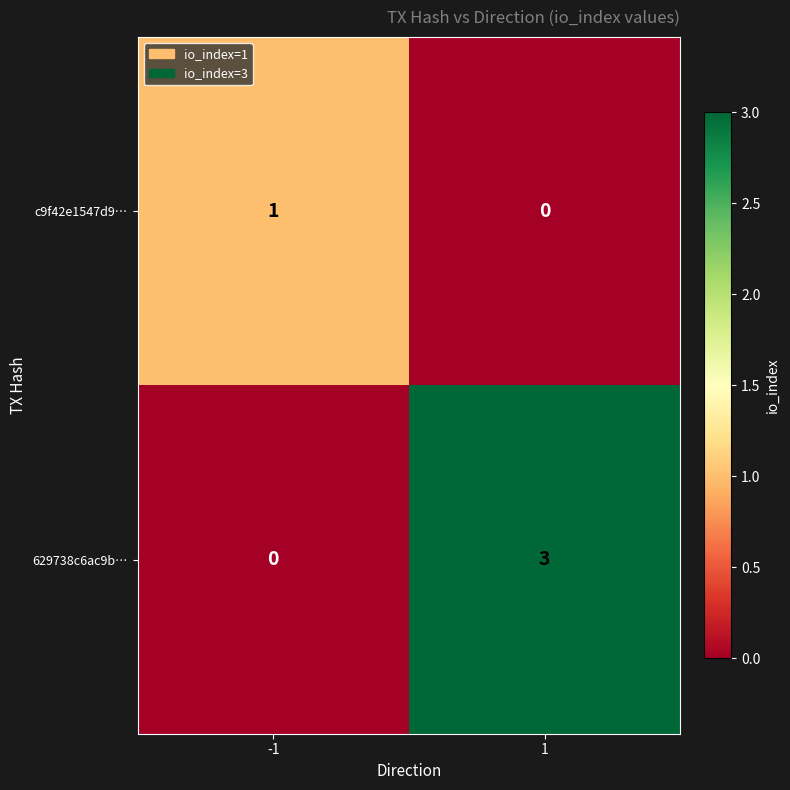

Which series has the widest spread of values?

629738c6ac9b…